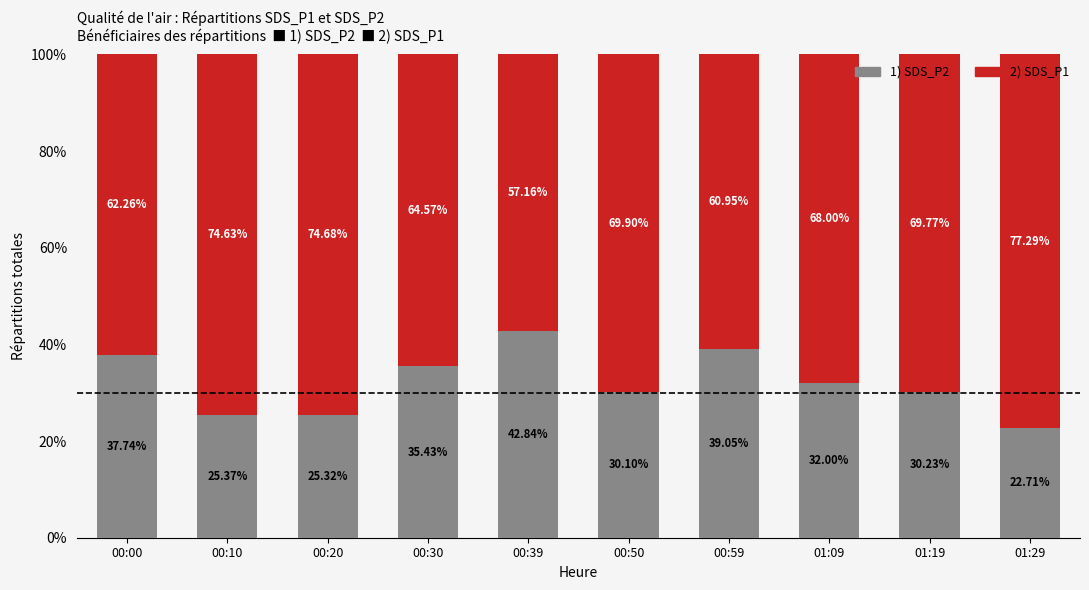

What is the total value across all series at 00:30?

100.0